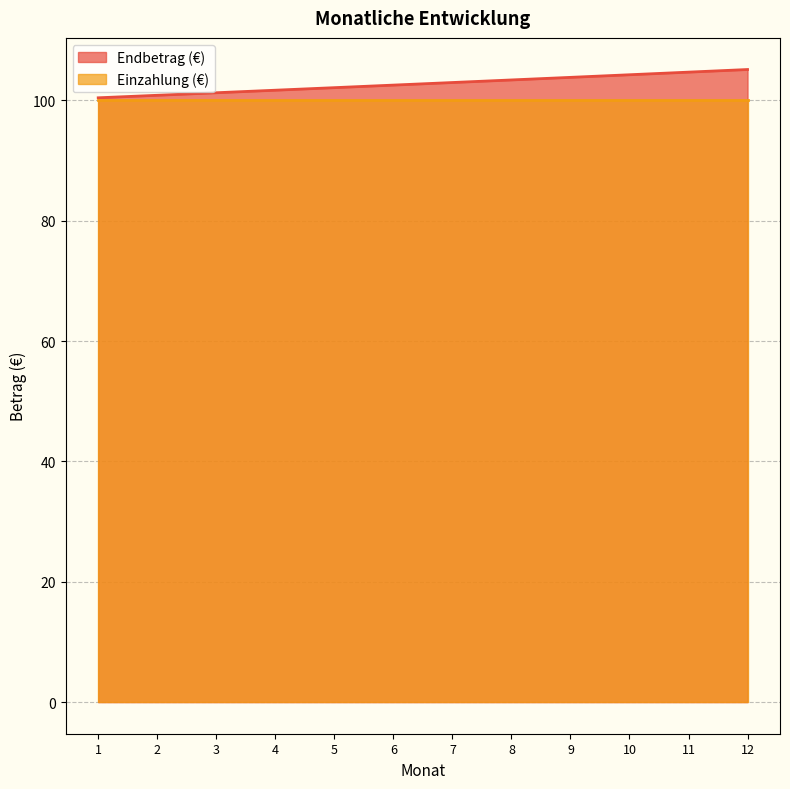

Does the chart have visible grid lines?

Yes